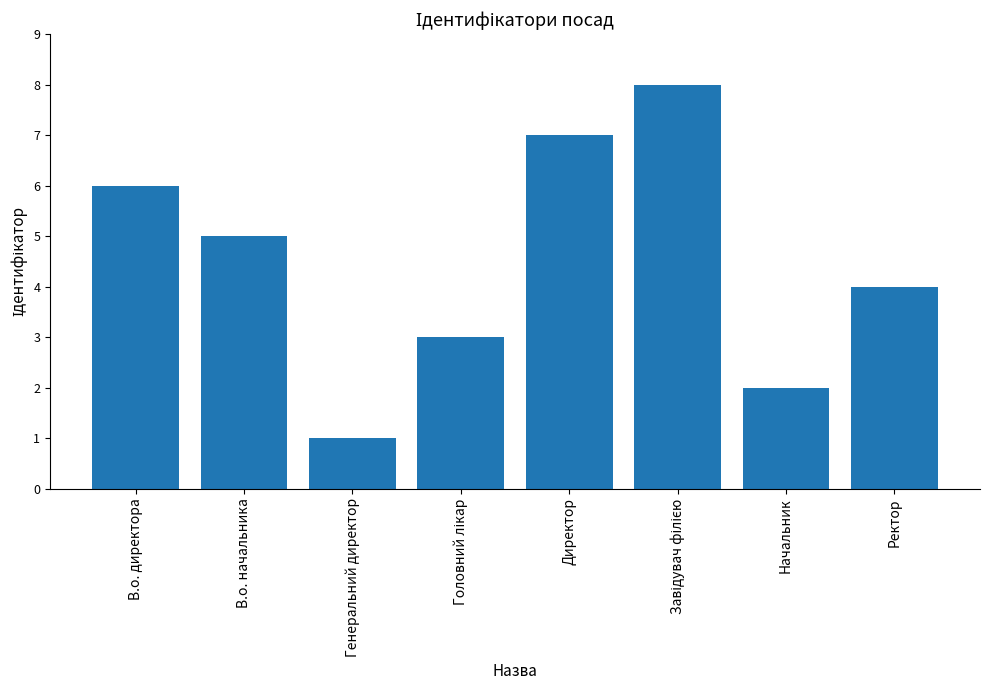

What is the difference between the maximum and minimum values?

7